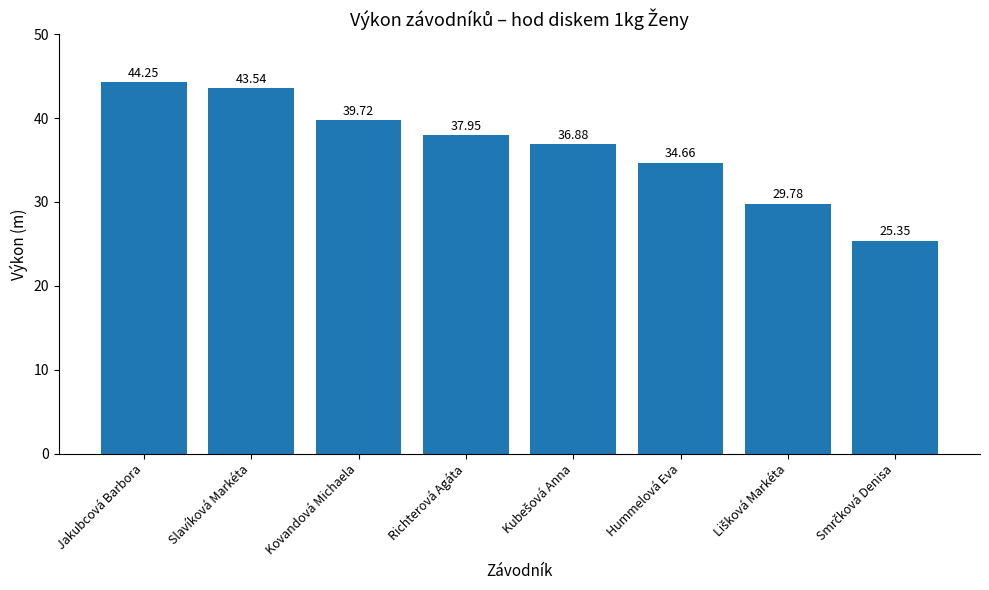

What is the difference between the maximum and minimum values?

18.9